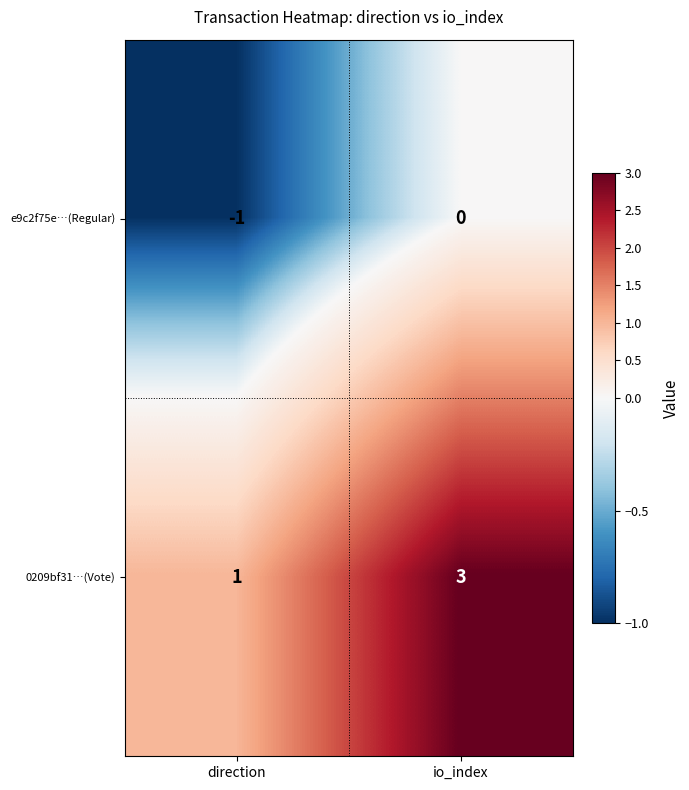

What is the maximum value shown in the chart?

3